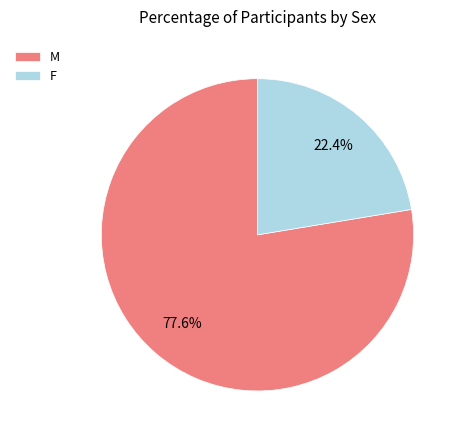

To the nearest percent, what portion does F represent?

22%